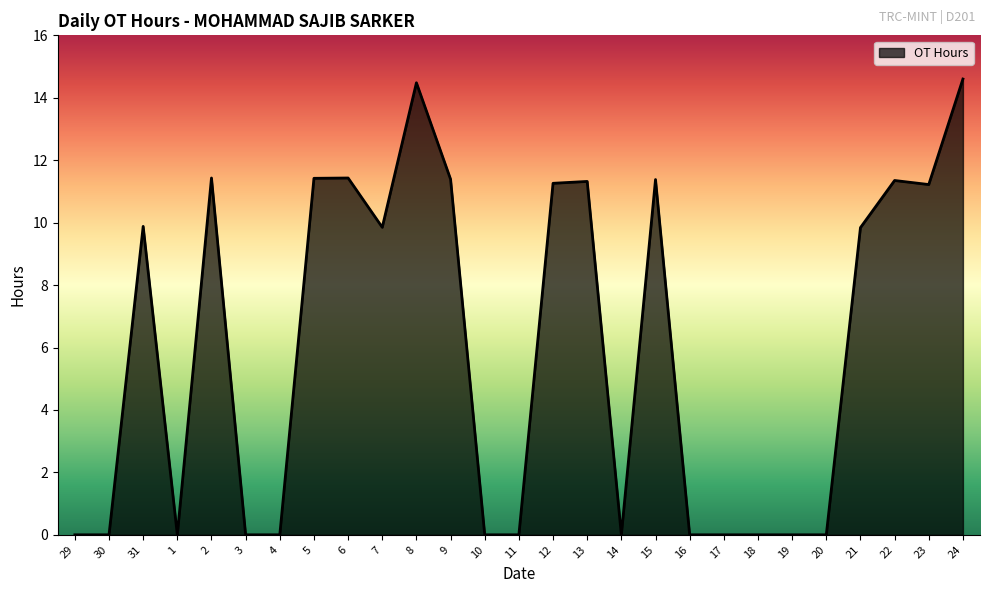

What position from the right is 22?

3